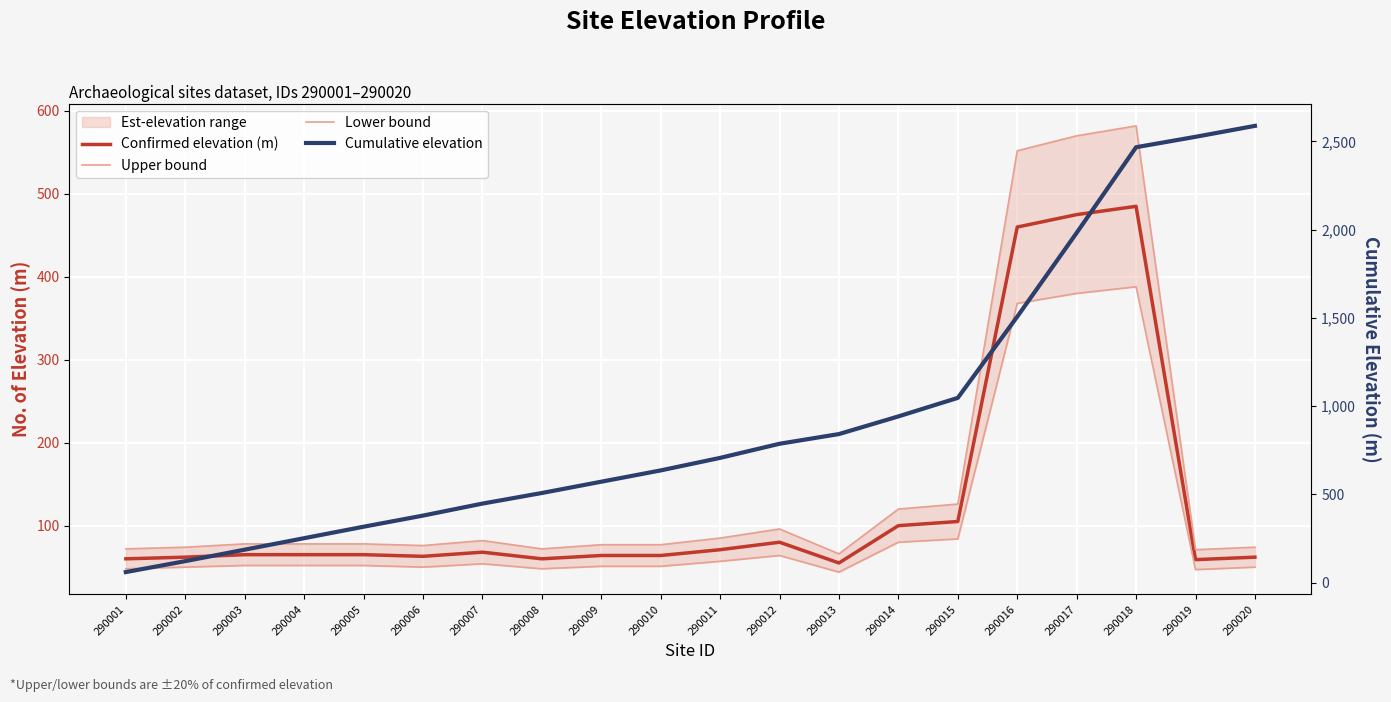

Where is the first local maximum for Confirmed elevation (m)?

290007